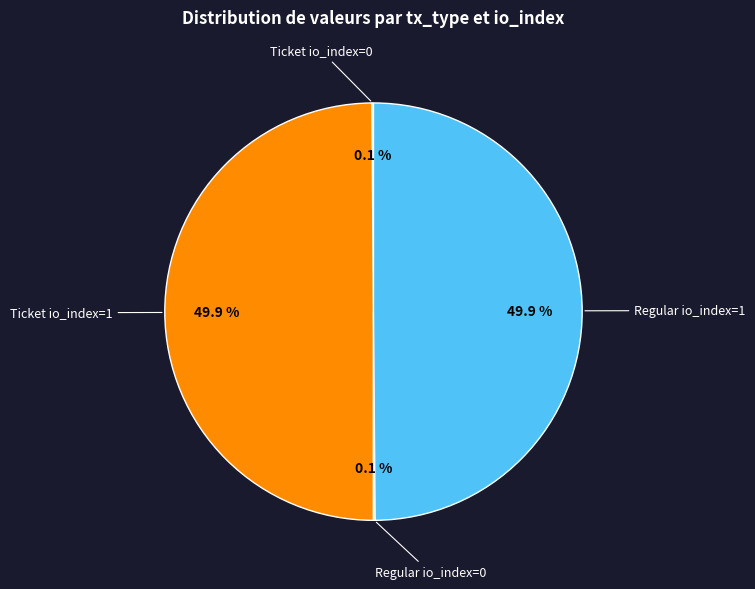

Is it true that Regular io_index=1 is 50% of the pie?

True